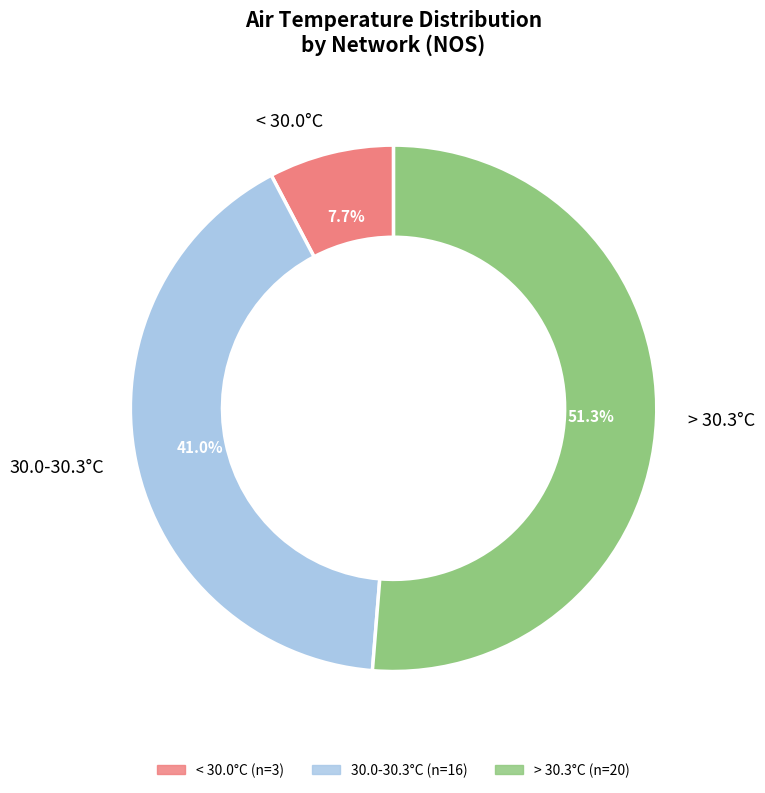

Is it true that 2 is 1% of the pie?

False